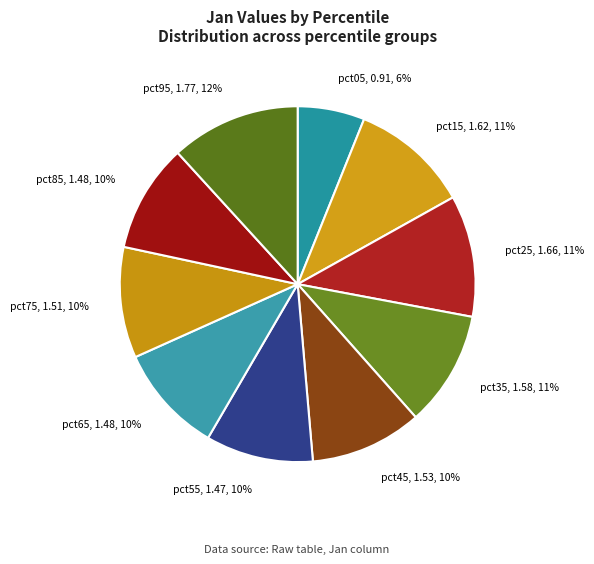

Approximately how many times larger is the value at pct25 compared to pct15?

1.0